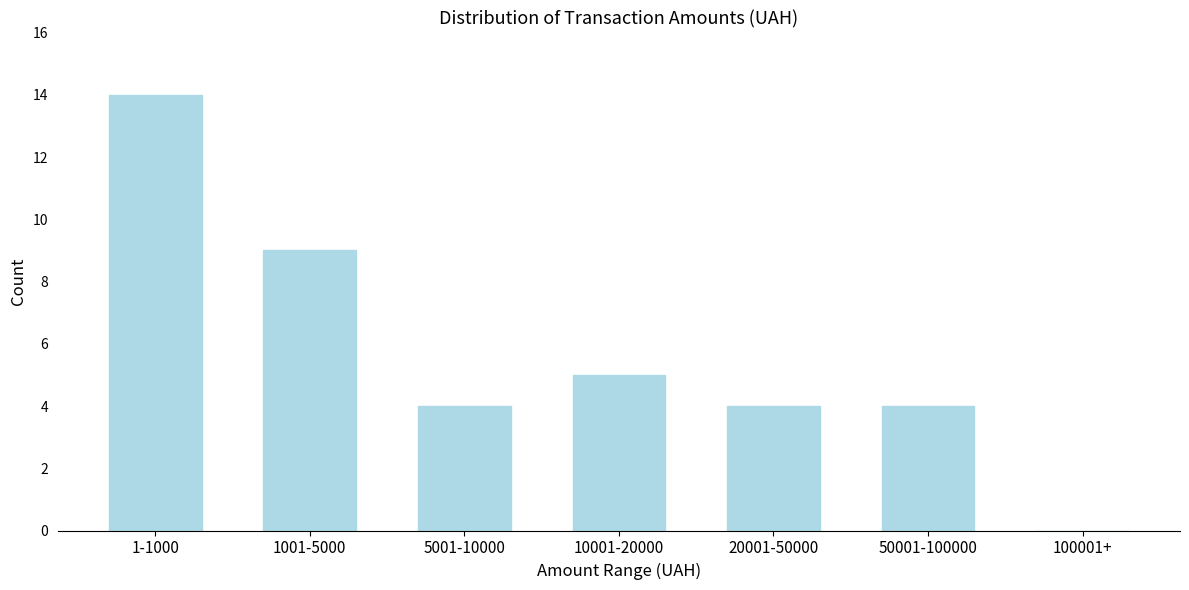

Reading left to right, extract all data points from this chart.

1-1000=14	1001-5000=9	5001-10000=4	10001-20000=5	20001-50000=4	50001-100000=4	100001+=0